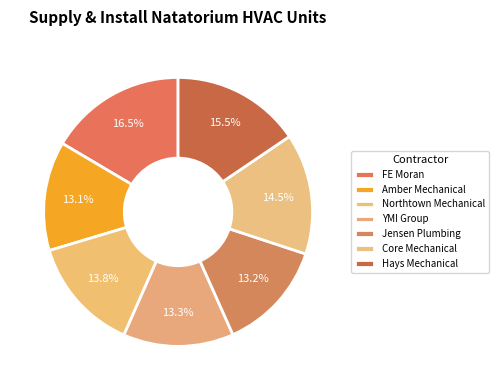

What is the ratio of the value at YMI Group to the value at Hays Mechanical?

0.9